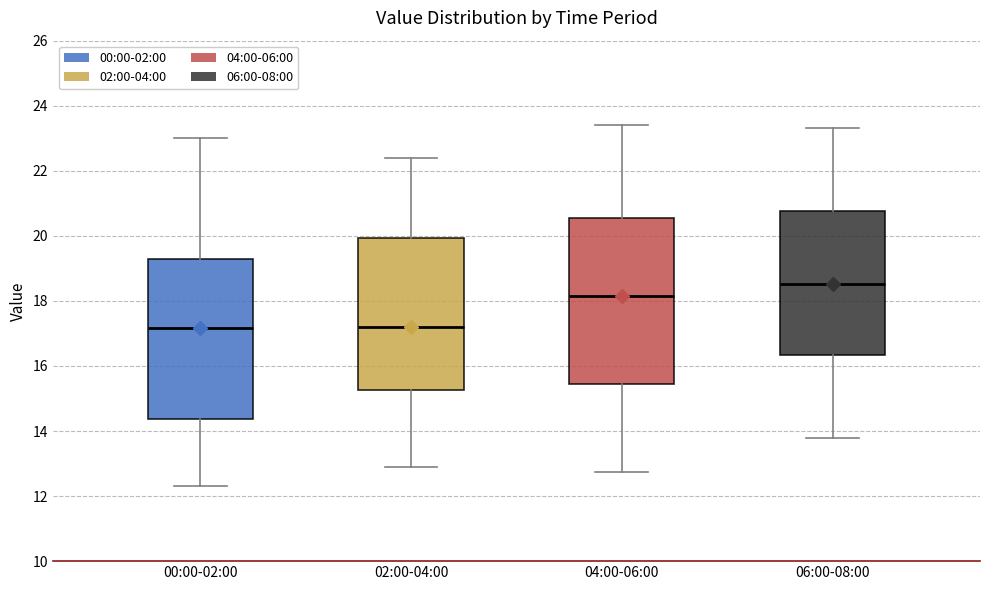

Reading left to right, transcribe this box plot: for each box, give where its median line is, the range the box spans, and where its two whiskers end, as read against the y-axis. The values are not printed on the chart, so give them approximately, as read against the axis.

00:00-02:00: median 17.2, box 14.4 to 19.2, whiskers 12.4 to 23.0
02:00-04:00: median 17.2, box 15.2 to 20.0, whiskers 12.8 to 22.4
04:00-06:00: median 18.2, box 15.4 to 20.6, whiskers 12.8 to 23.4
06:00-08:00: median 18.6, box 16.4 to 20.8, whiskers 13.8 to 23.4